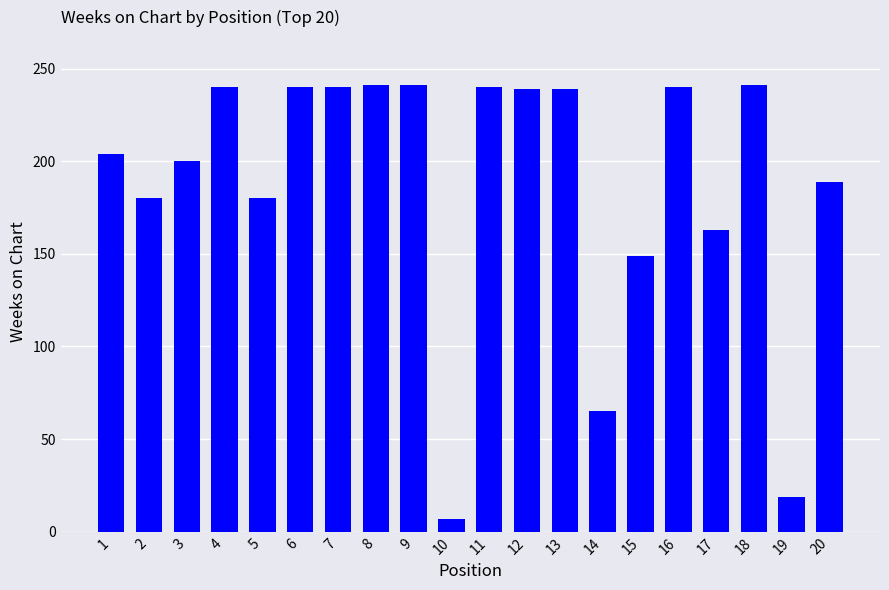

The value at 16 is 240. True or false?

True